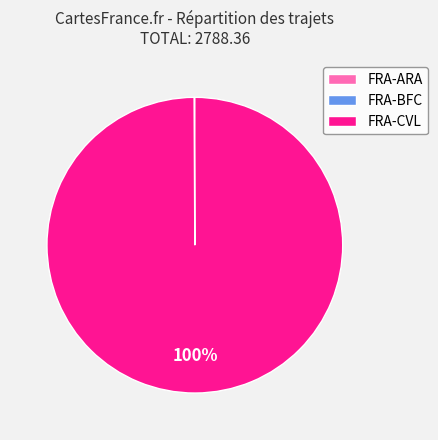

To the nearest percent, what is the average slice percentage?

33%